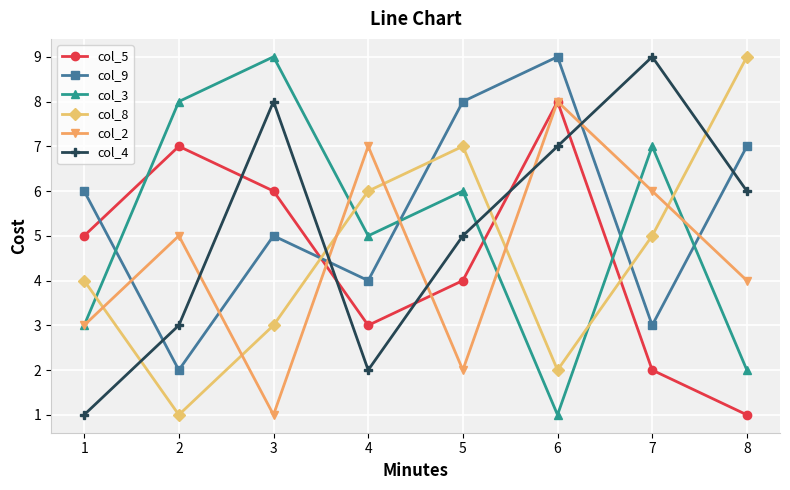

True or false: col_3 has more than 2 points higher than both neighbors.

True